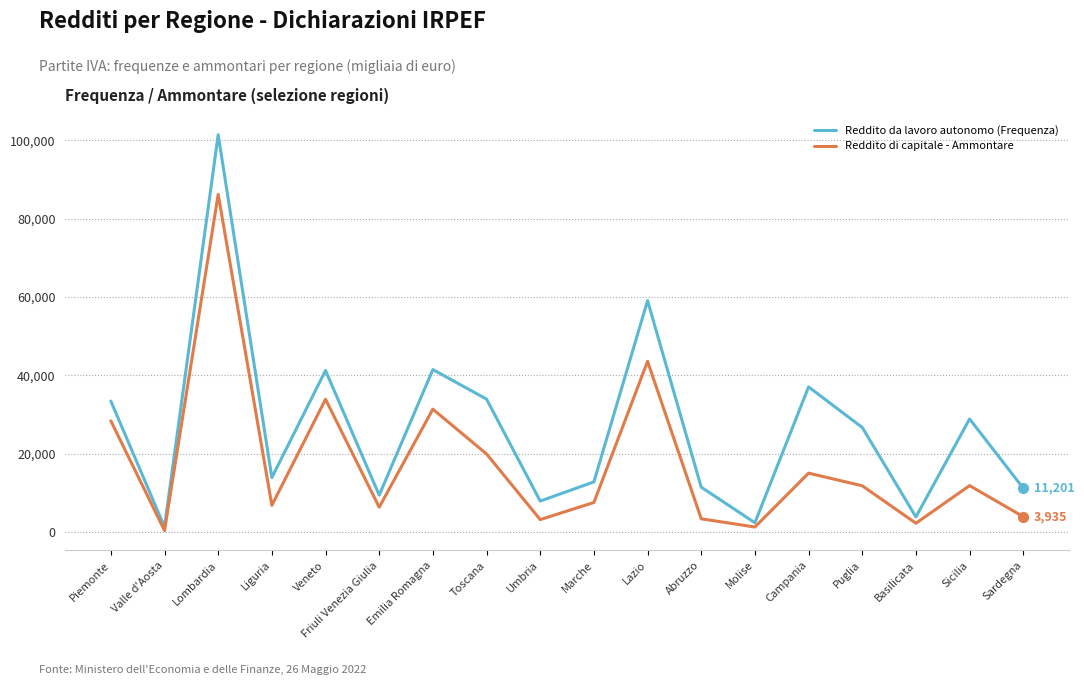

The Reddito da lavoro autonomo (Frequenza) series shows 9427 at Friuli Venezia Giulia. True or false?

True